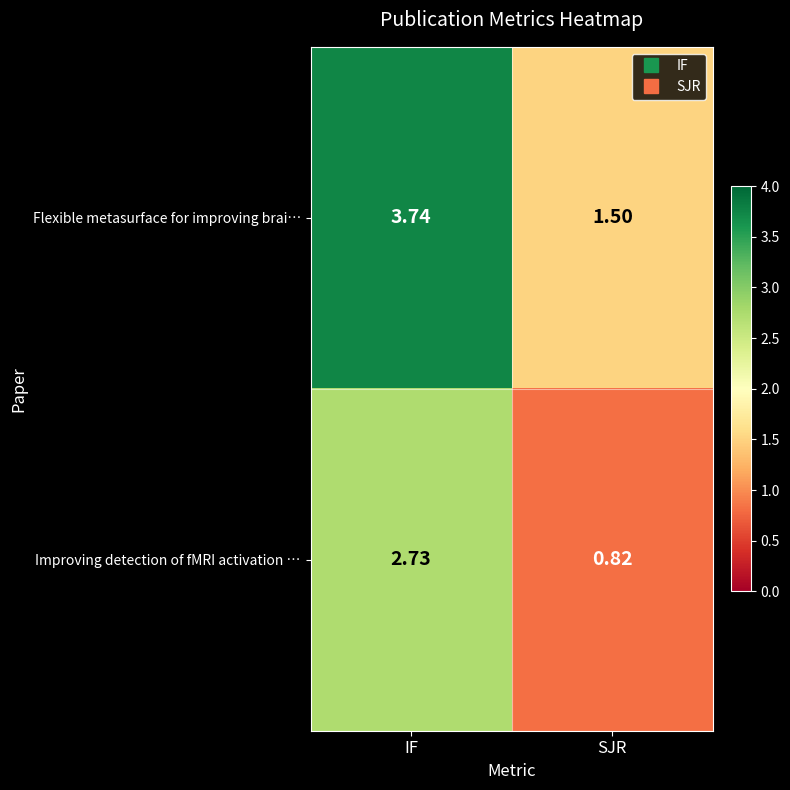

Where is Improving detection of fMRI activation … nearest to the value 1?

SJR